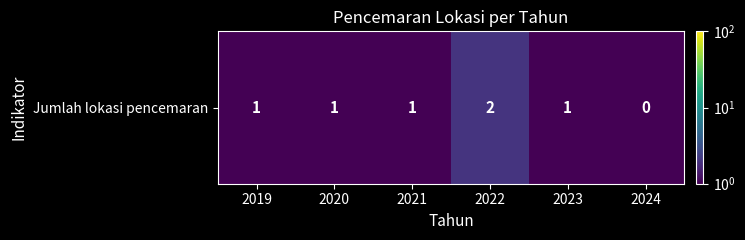

What is the approximate value at 2020?

1.0